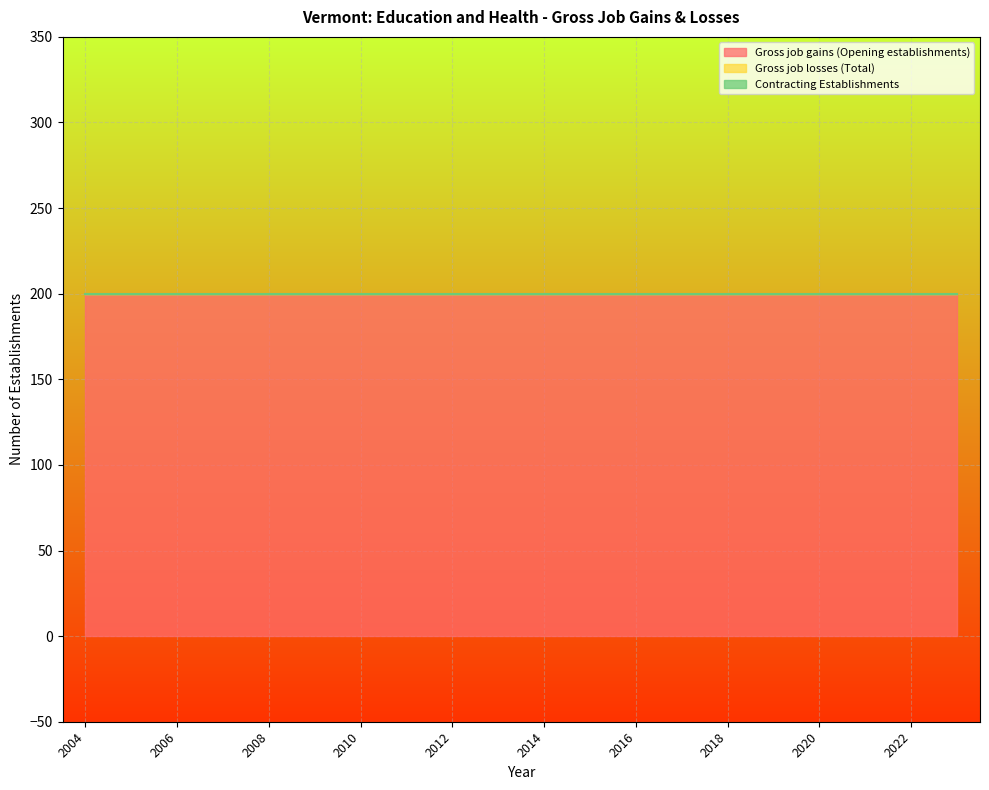

At which category does the chart reach its minimum across all series?

2004